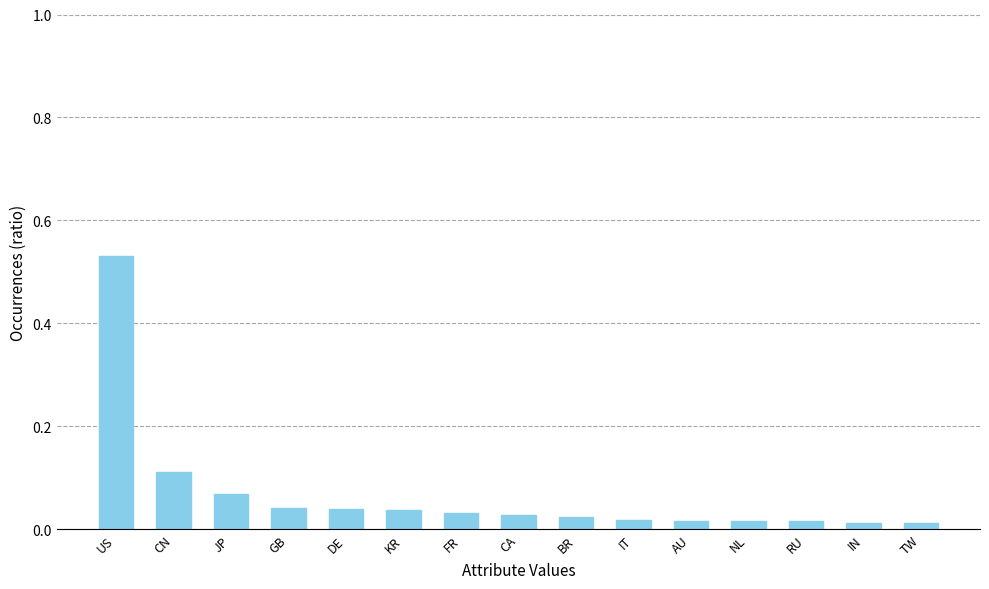

What is the sum of all values?

1.0